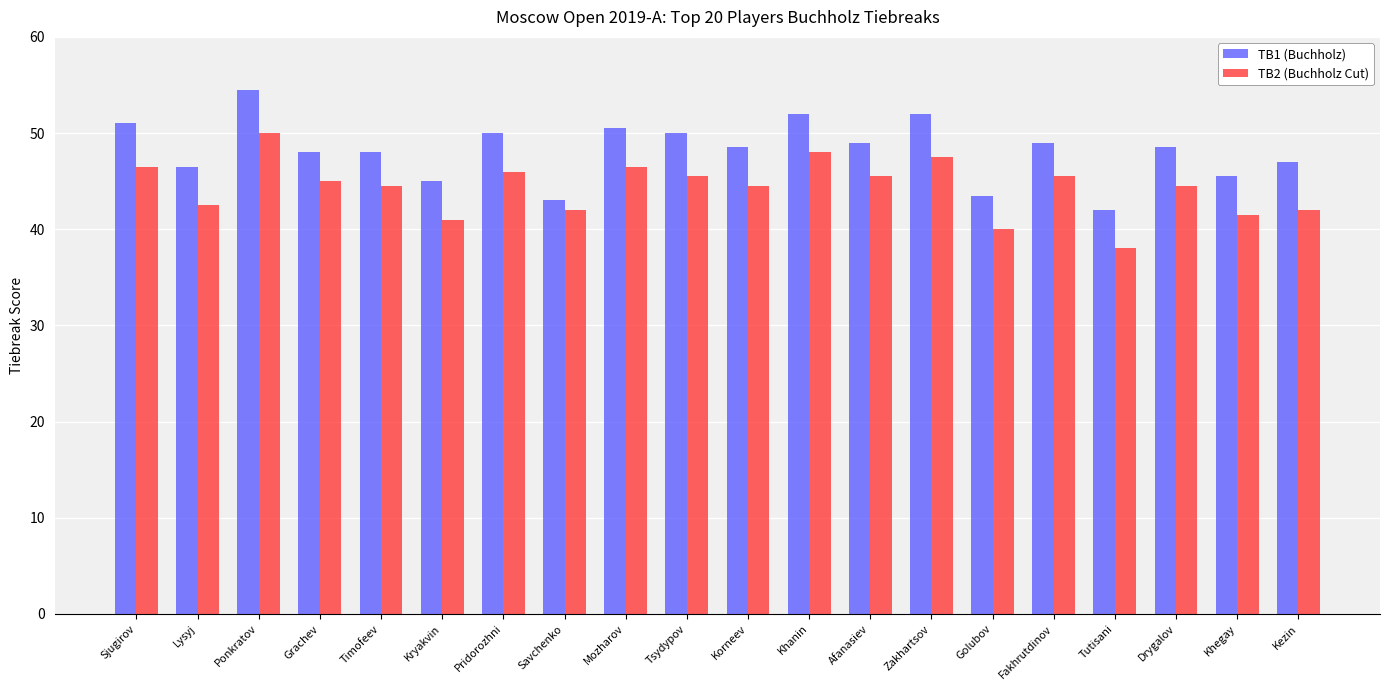

How many groups of bars are there?

20